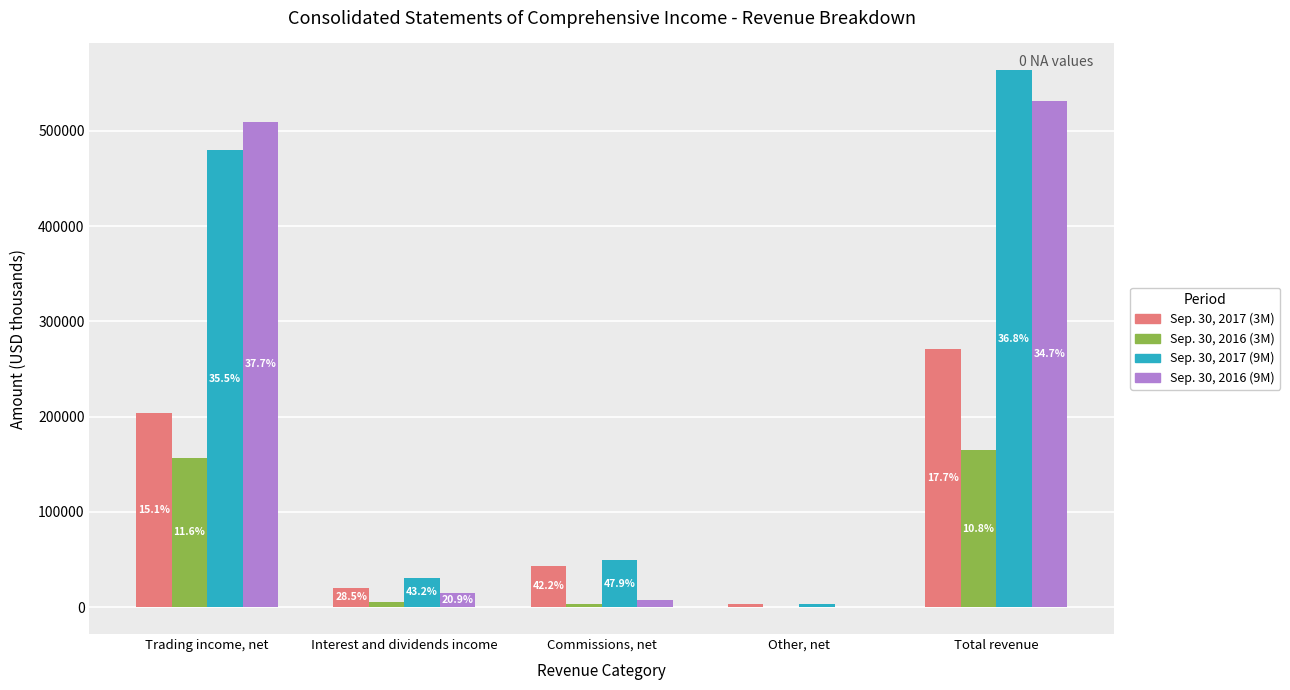

Does the chart contain stacked bars?

No